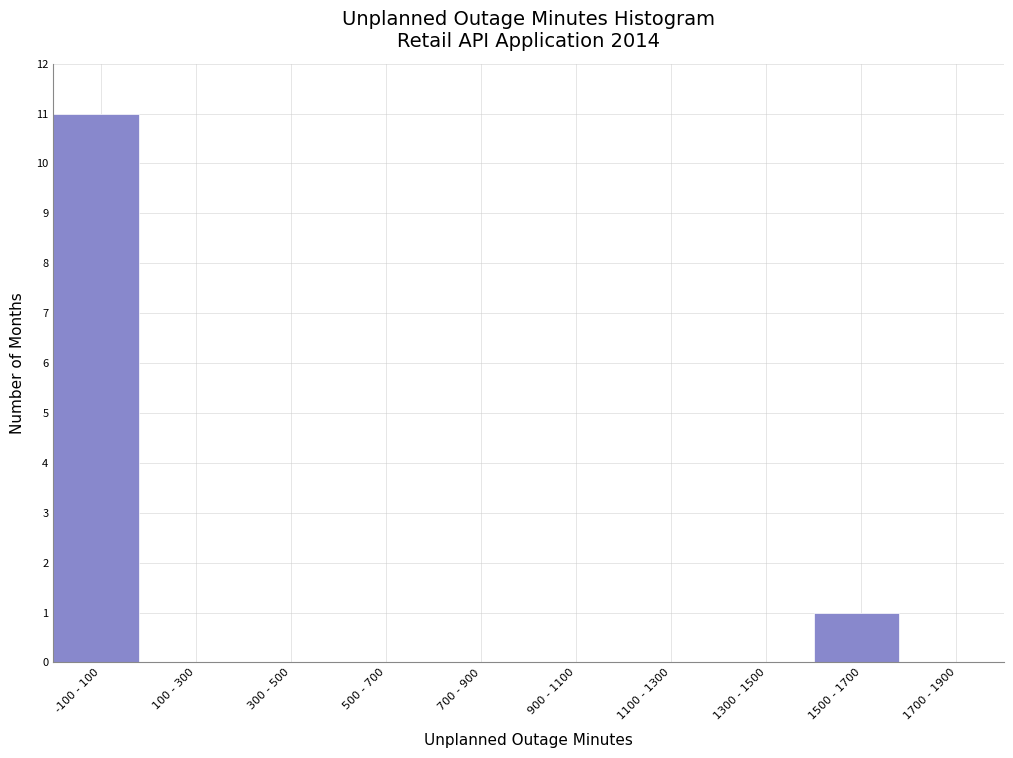

Reading right to left, list all the values displayed in this chart.

1700 - 1900=0	1500 - 1700=1	1300 - 1500=0	1100 - 1300=0	900 - 1100=0	700 - 900=0	500 - 700=0	300 - 500=0	100 - 300=0	-100 - 100=11